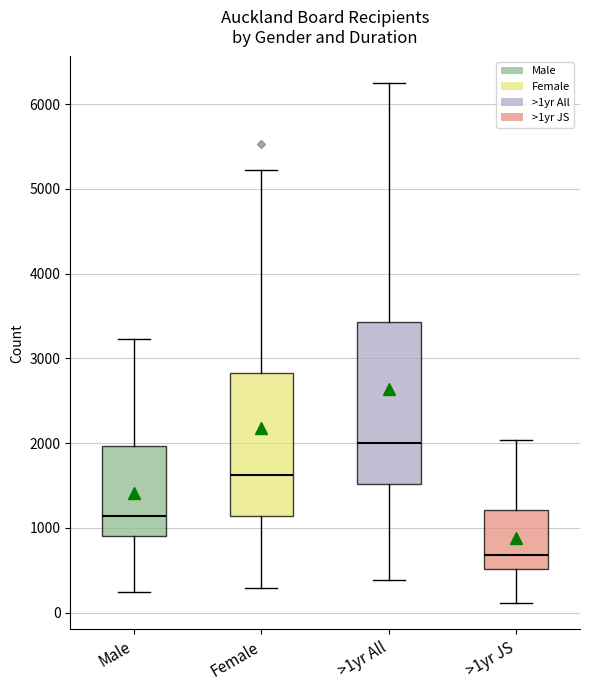

Reading left to right, transcribe this box plot: for each box, give where its median line is, the range the box spans, and where its two whiskers end, as read against the y-axis. The values are not printed on the chart, so give them approximately, as read against the axis.

Male: median 1100, box 900 to 2000, whiskers 200 to 3200
Female: median 1600, box 1100 to 2800, whiskers 300 to 5200
>1yr All: median 2000, box 1500 to 3400, whiskers 400 to 6300
>1yr JS: median 700, box 500 to 1200, whiskers 100 to 2000